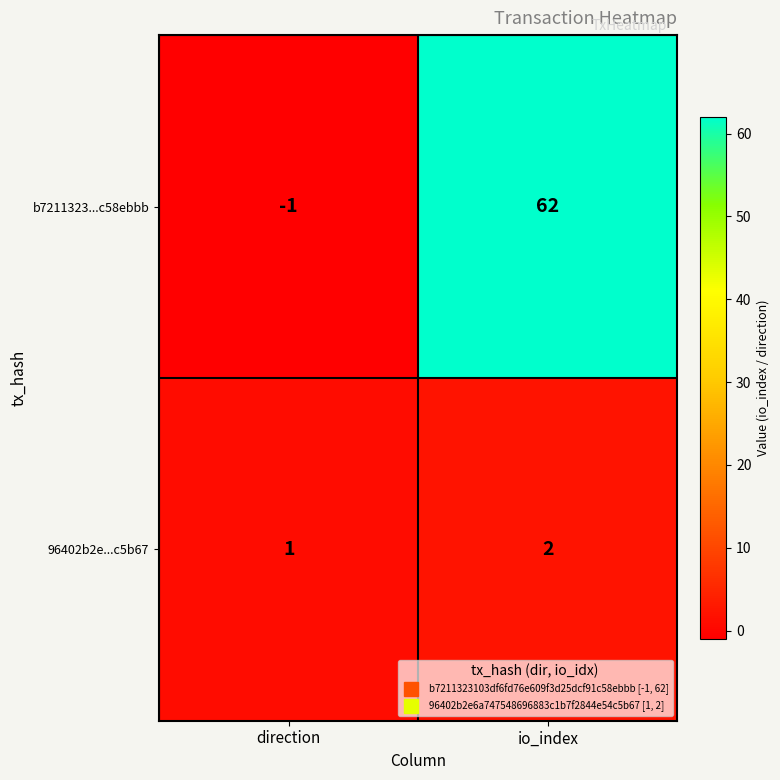

What is the greatest value displayed?

62